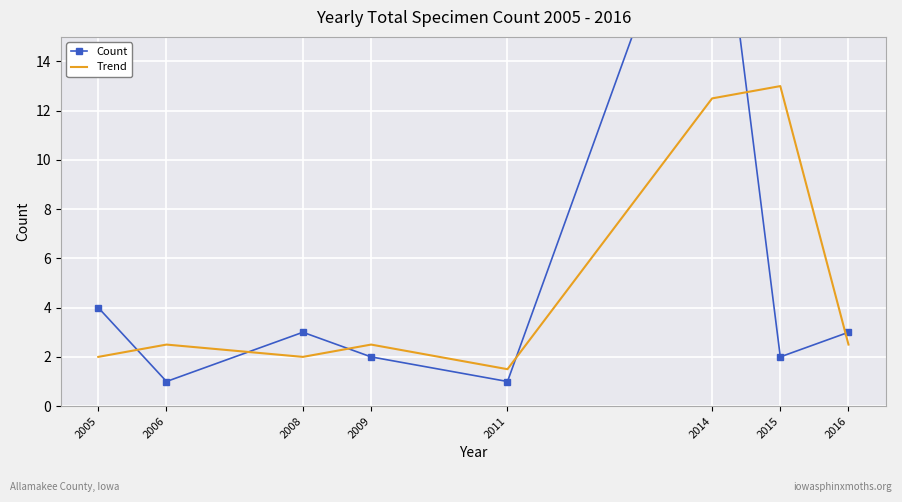

Where do Trend and Count first cross each other?

2005 and 2006